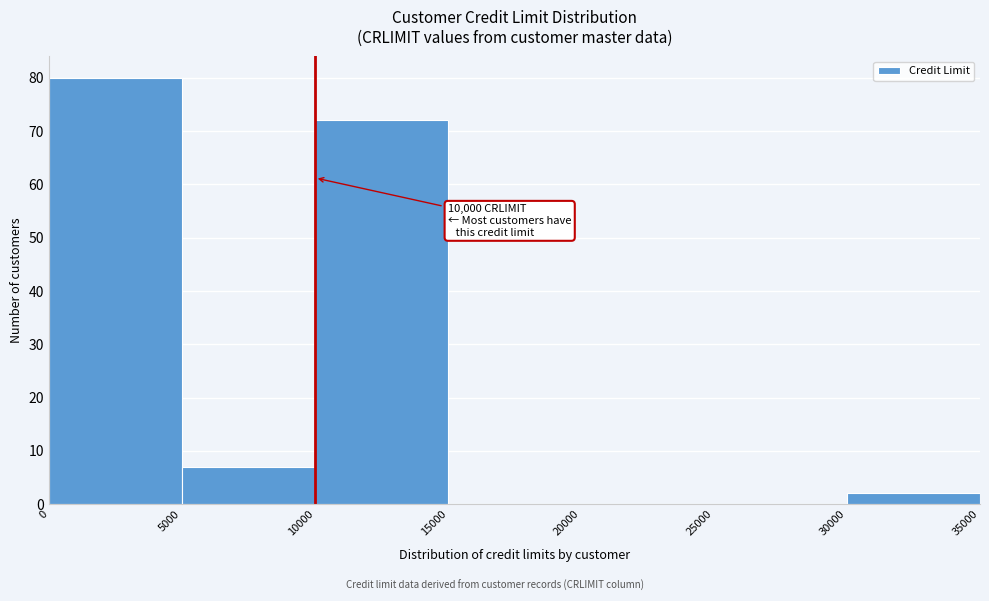

Over which range of the x-axis is the bar tallest?

0 to 5000